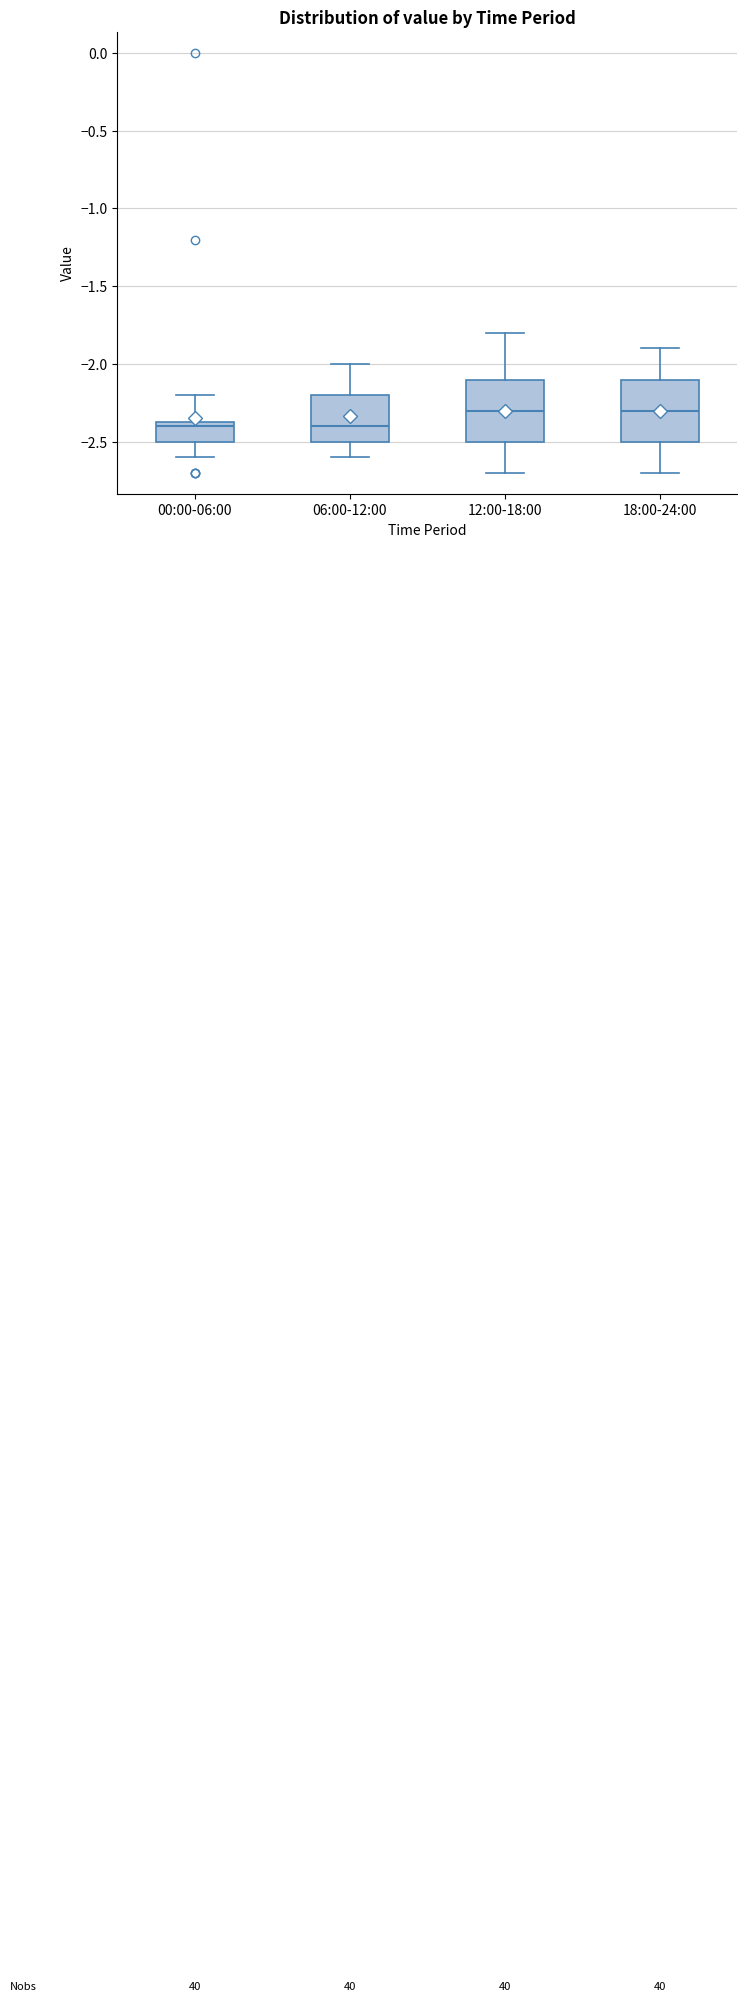

Where is the upper edge of the box for 00:00-06:00 on the y-axis? The values are not printed on the chart, so give them approximately, as read against the axis.

-2.35